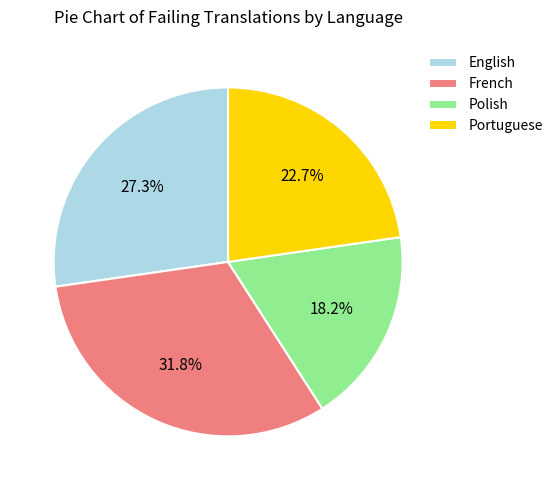

The English slice represents 27% of the pie. True or false?

True